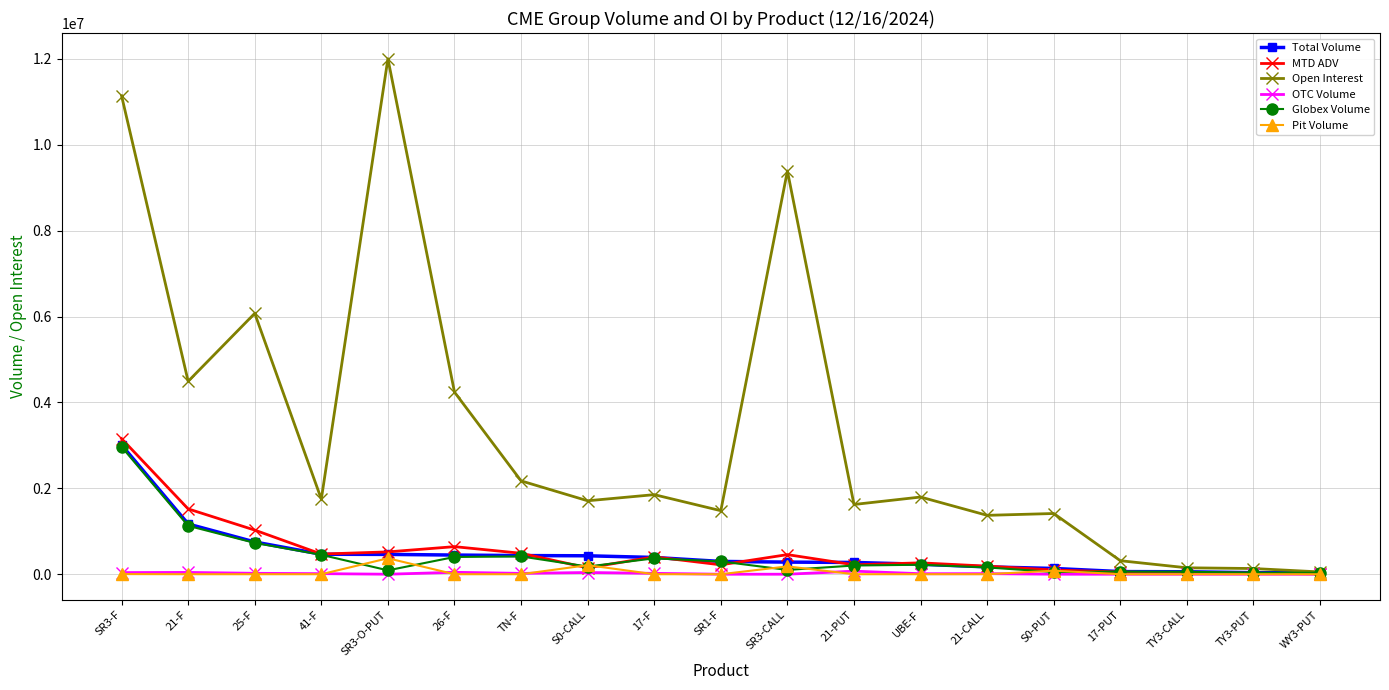

At which category is the sum across all series the highest?

SR3-F